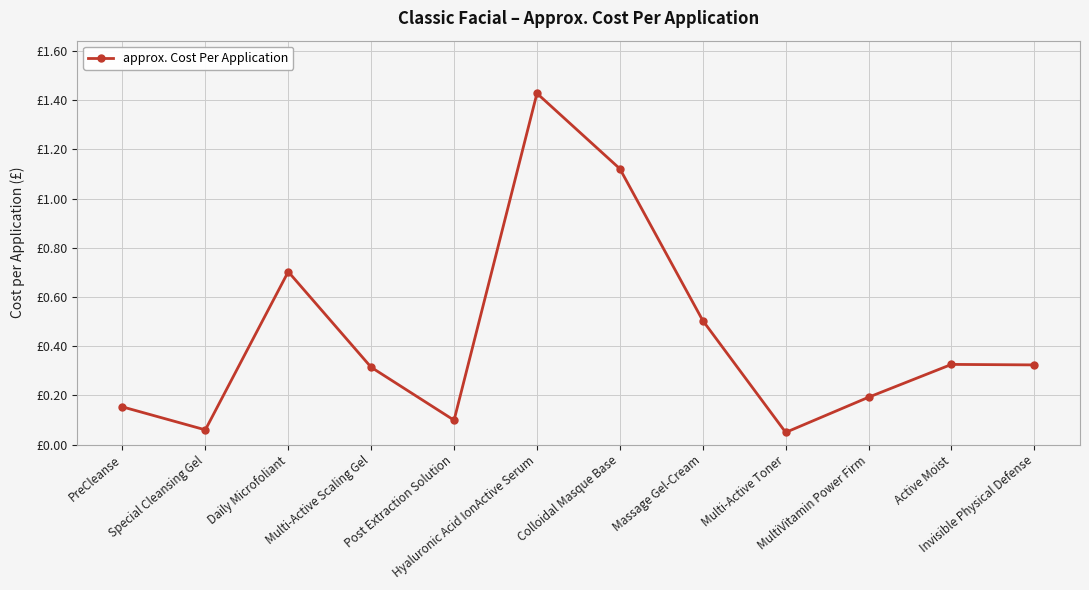

Does the chart have visible grid lines?

Yes